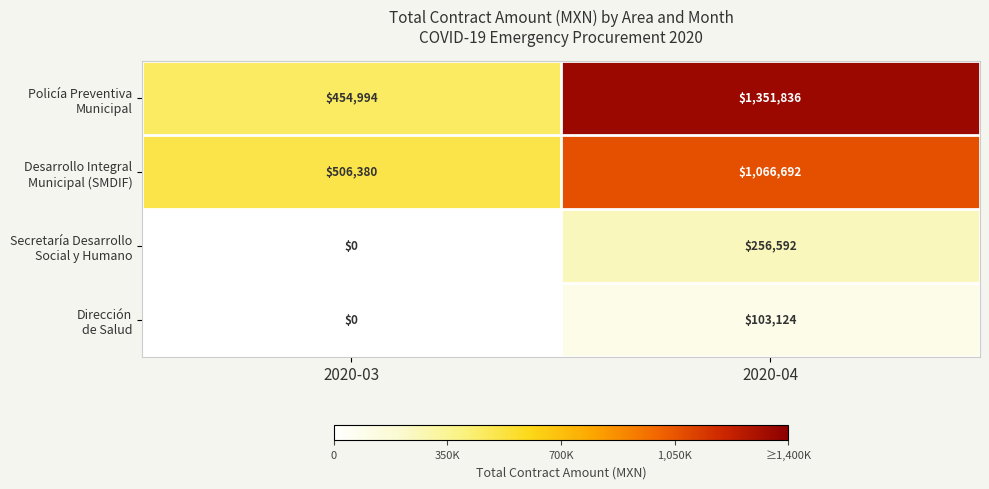

Which label corresponds to the largest value in the chart?

2020-04